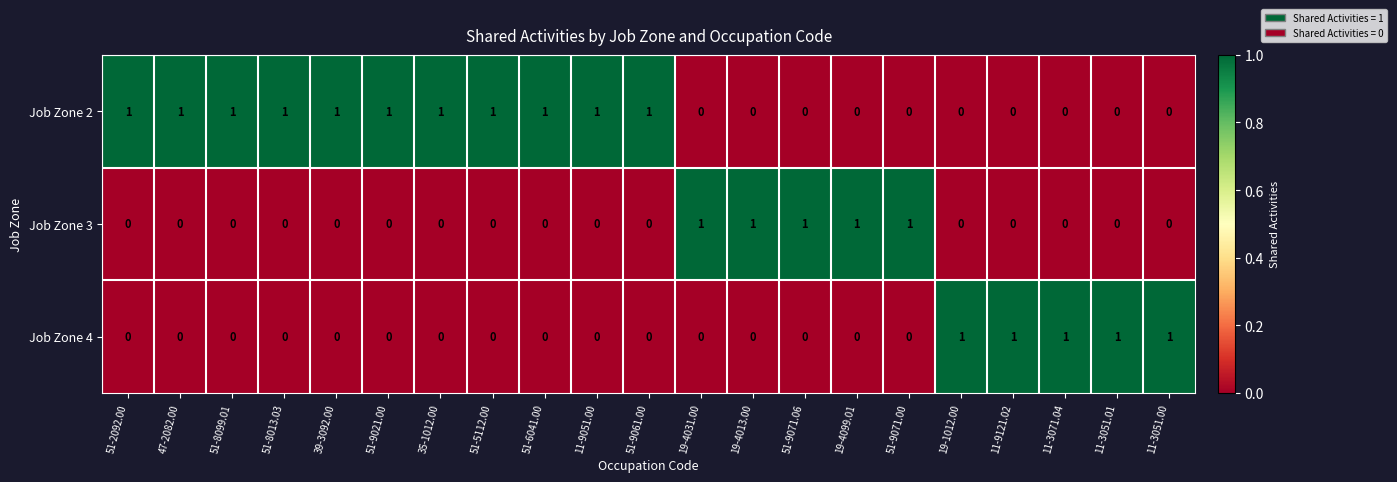

How many Job Zone 2 values are between 0 and 1?

21